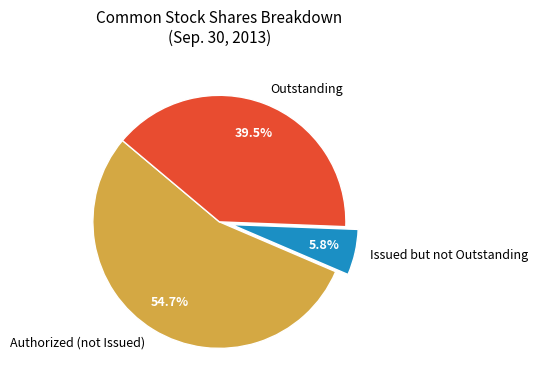

How many slices are in this pie chart?

3